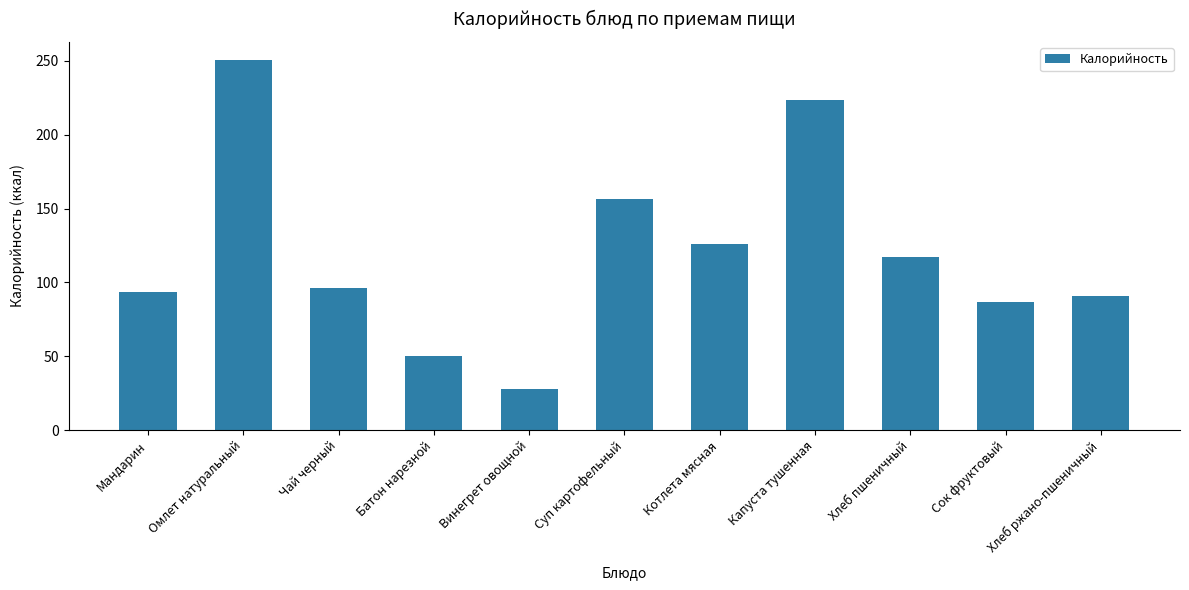

Is it true that the value at Сок фруктовый is 141.4?

False